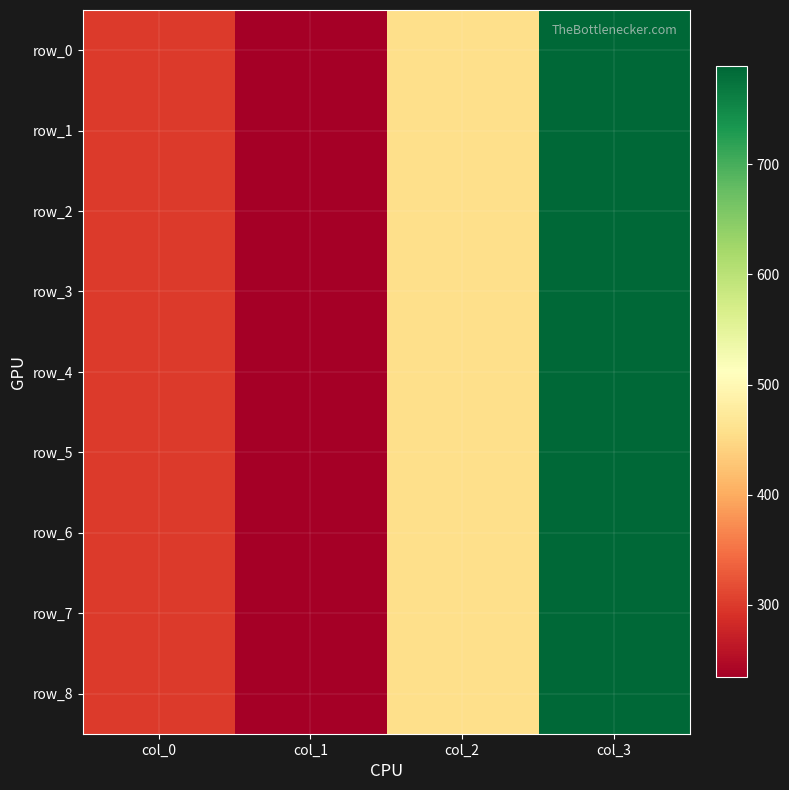

At col_1, list the series in order from largest to smallest.

row_0, row_1, row_2, row_3, row_4, row_5, row_6, row_7, row_8